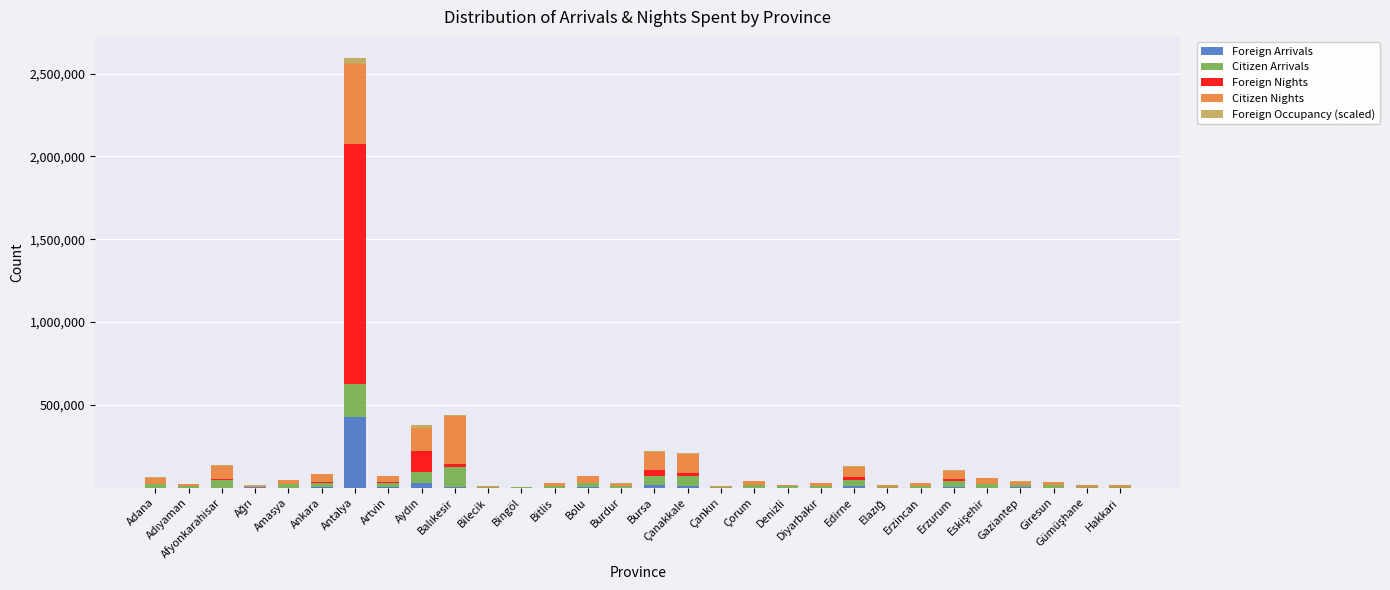

What is the highest value of the Foreign Arrivals series?

428411